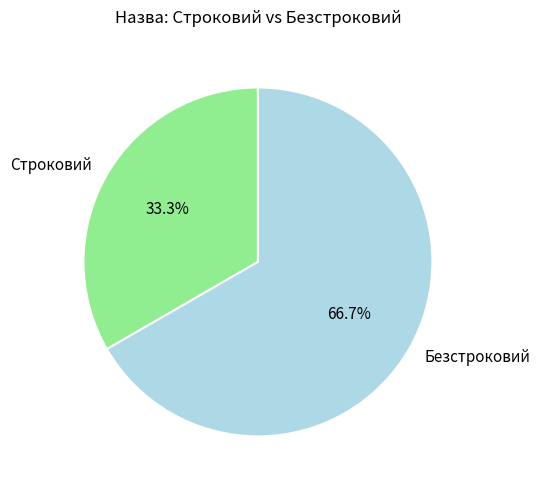

What percentage is NOT represented by Безстроковий?

33.3%